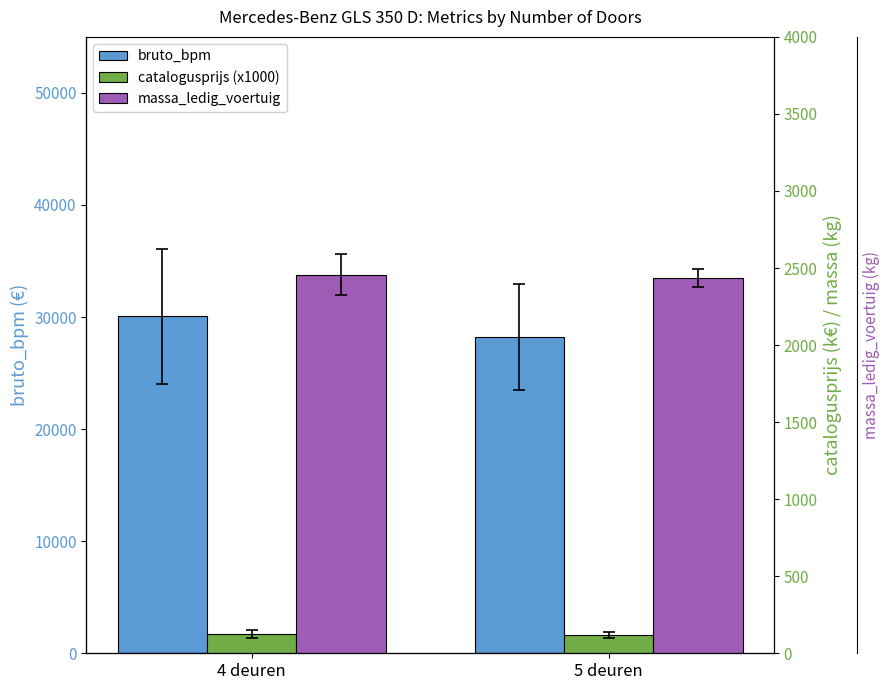

What is the sum of all massa_ledig_voertuig values?

4892.7